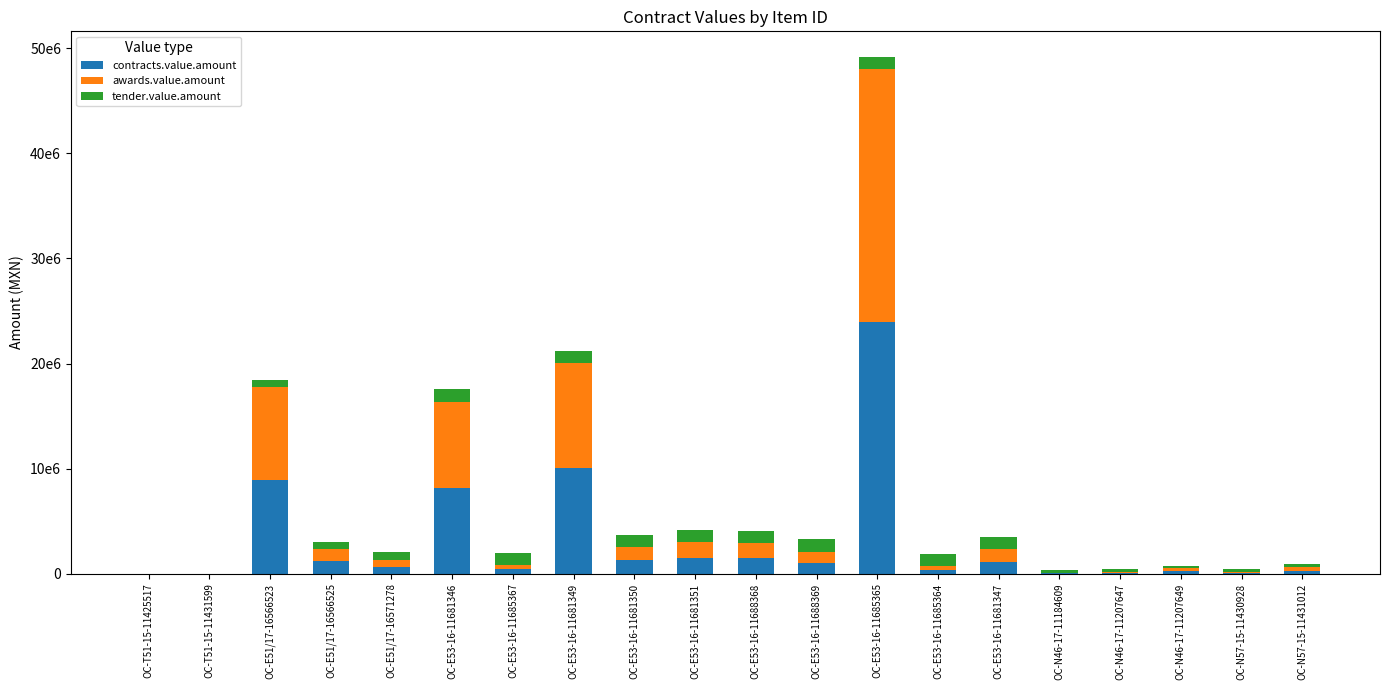

At which label is awards.value.amount closest to 12000516?

OC-E53-16-11681349